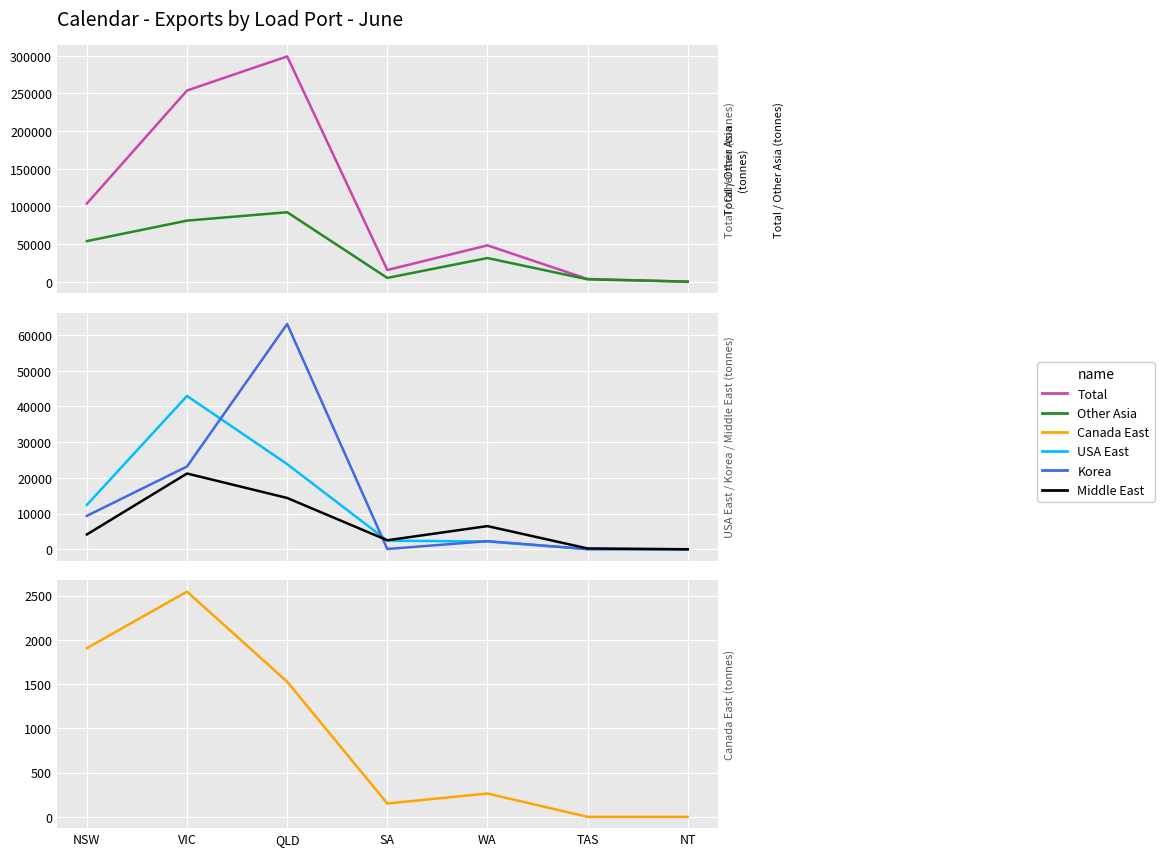

At which category does USA East reach its first local peak?

VIC